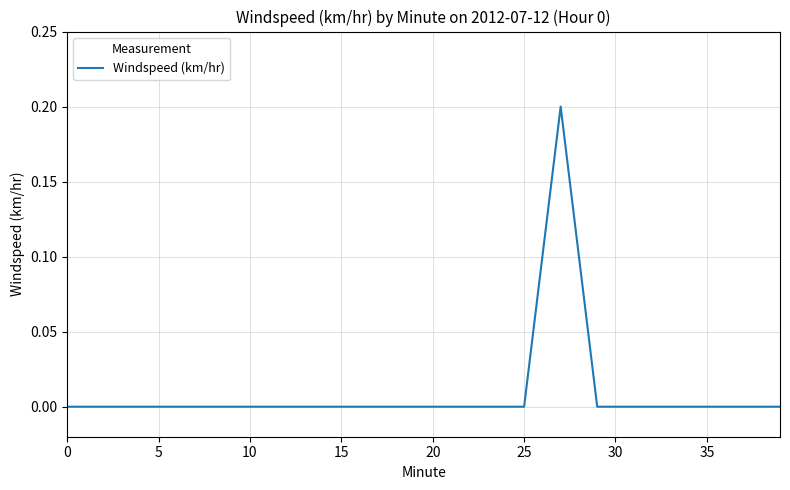

Does the chart display data point markers on the line(s)?

No